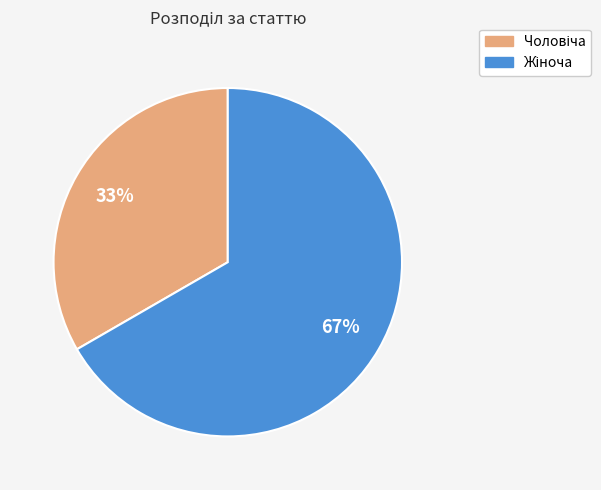

To the nearest percent, what is the average slice percentage?

50%